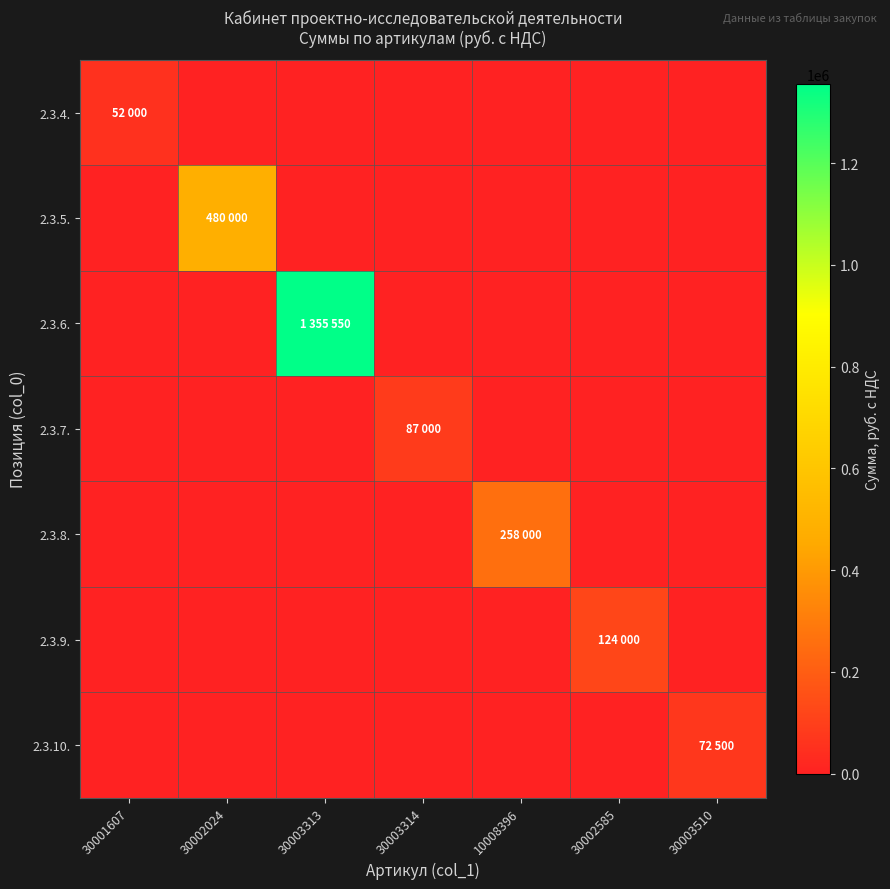

At which category is the sum across all series the highest?

30003313